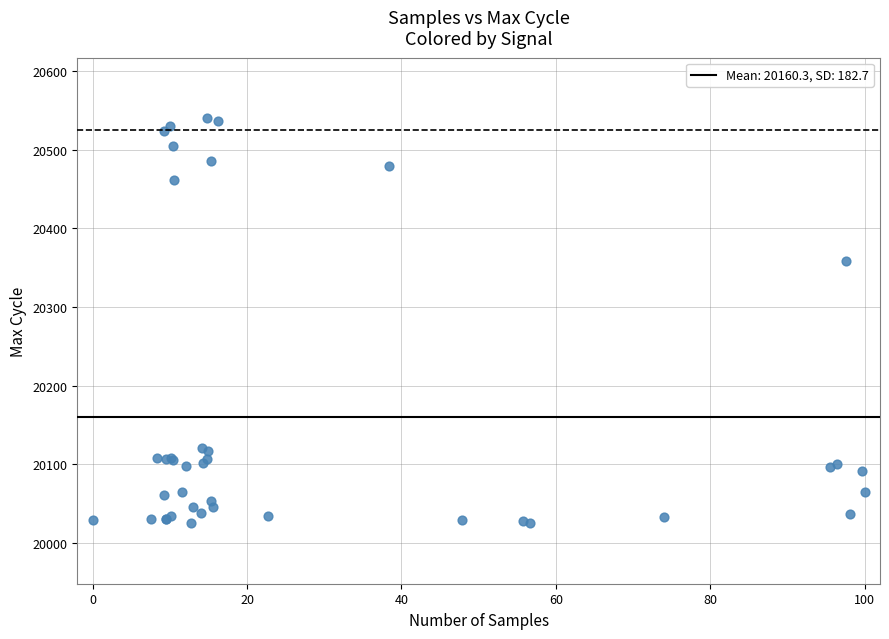

What Y value in the scatter plot is closest to 20282?

20359